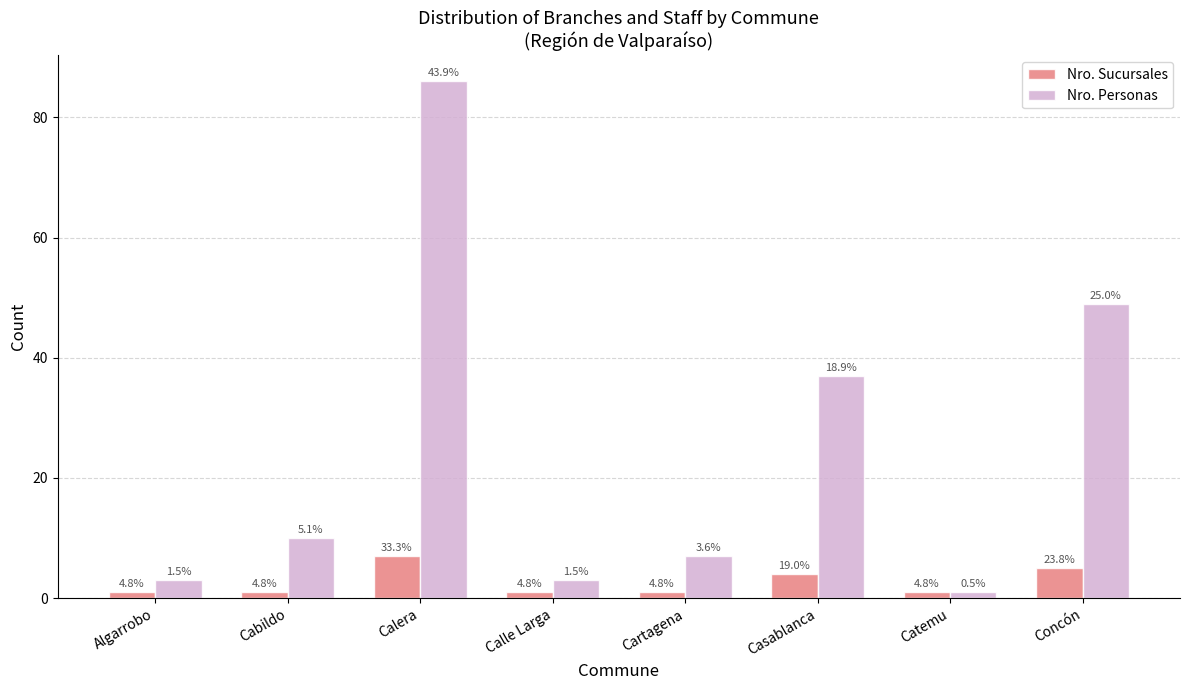

How many groups of bars are there?

8